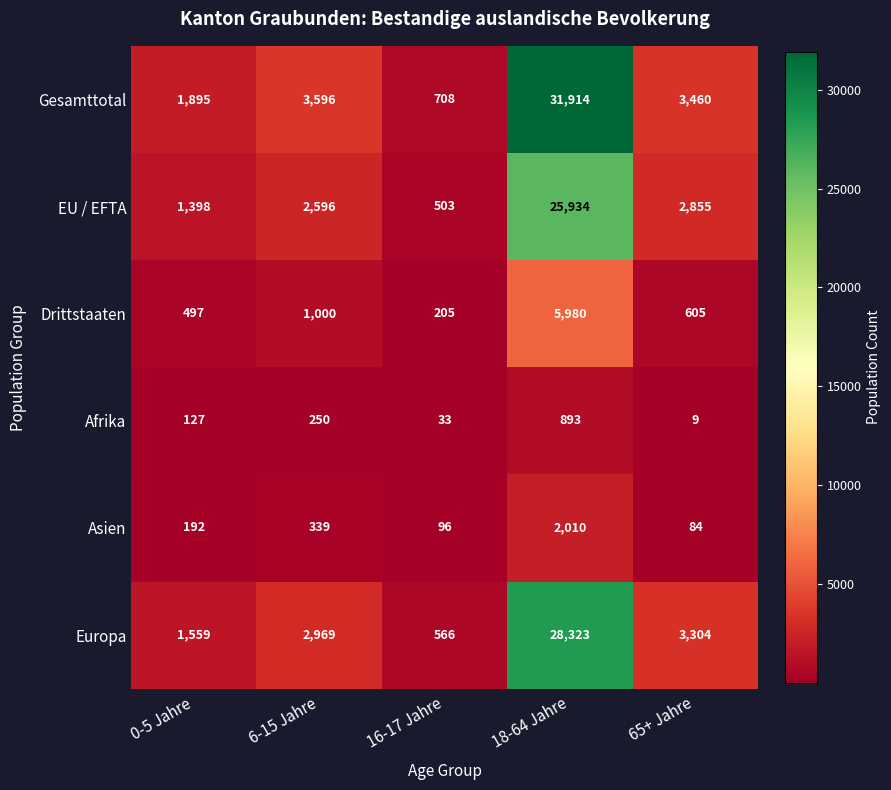

List the labels in order of Europa value, smallest first.

16-17 Jahre, 0-5 Jahre, 6-15 Jahre, 65+ Jahre, 18-64 Jahre